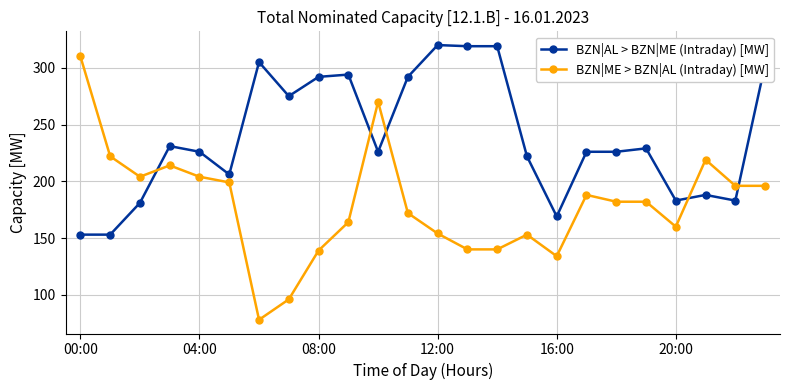

Count the number of data series in this chart.

2